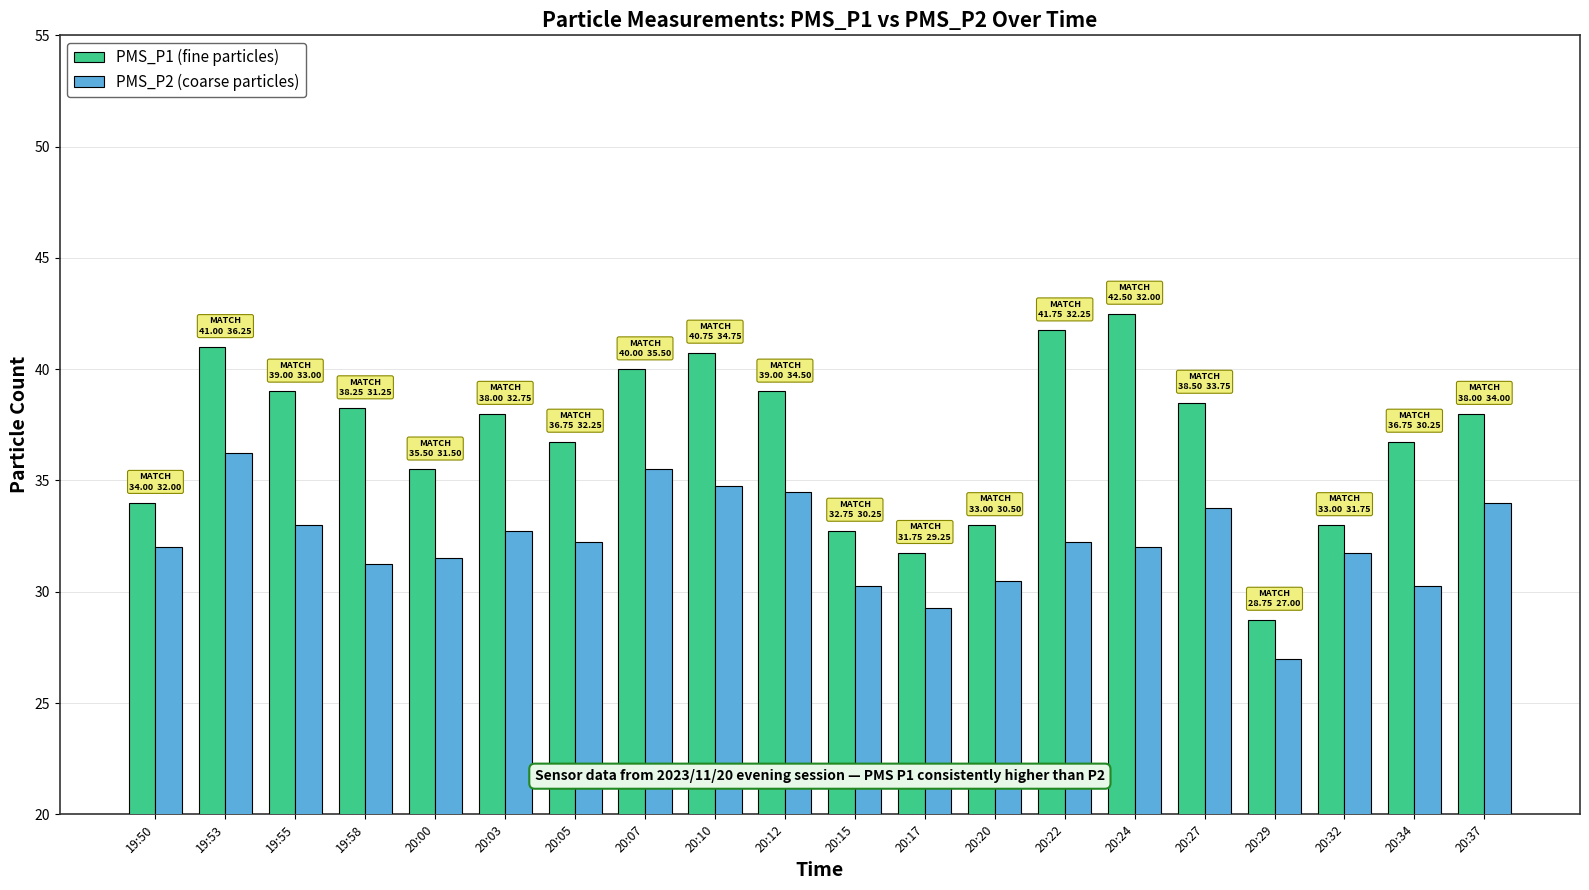

The PMS_P1 (fine particles) series shows 38.0 at 20:03. True or false?

True